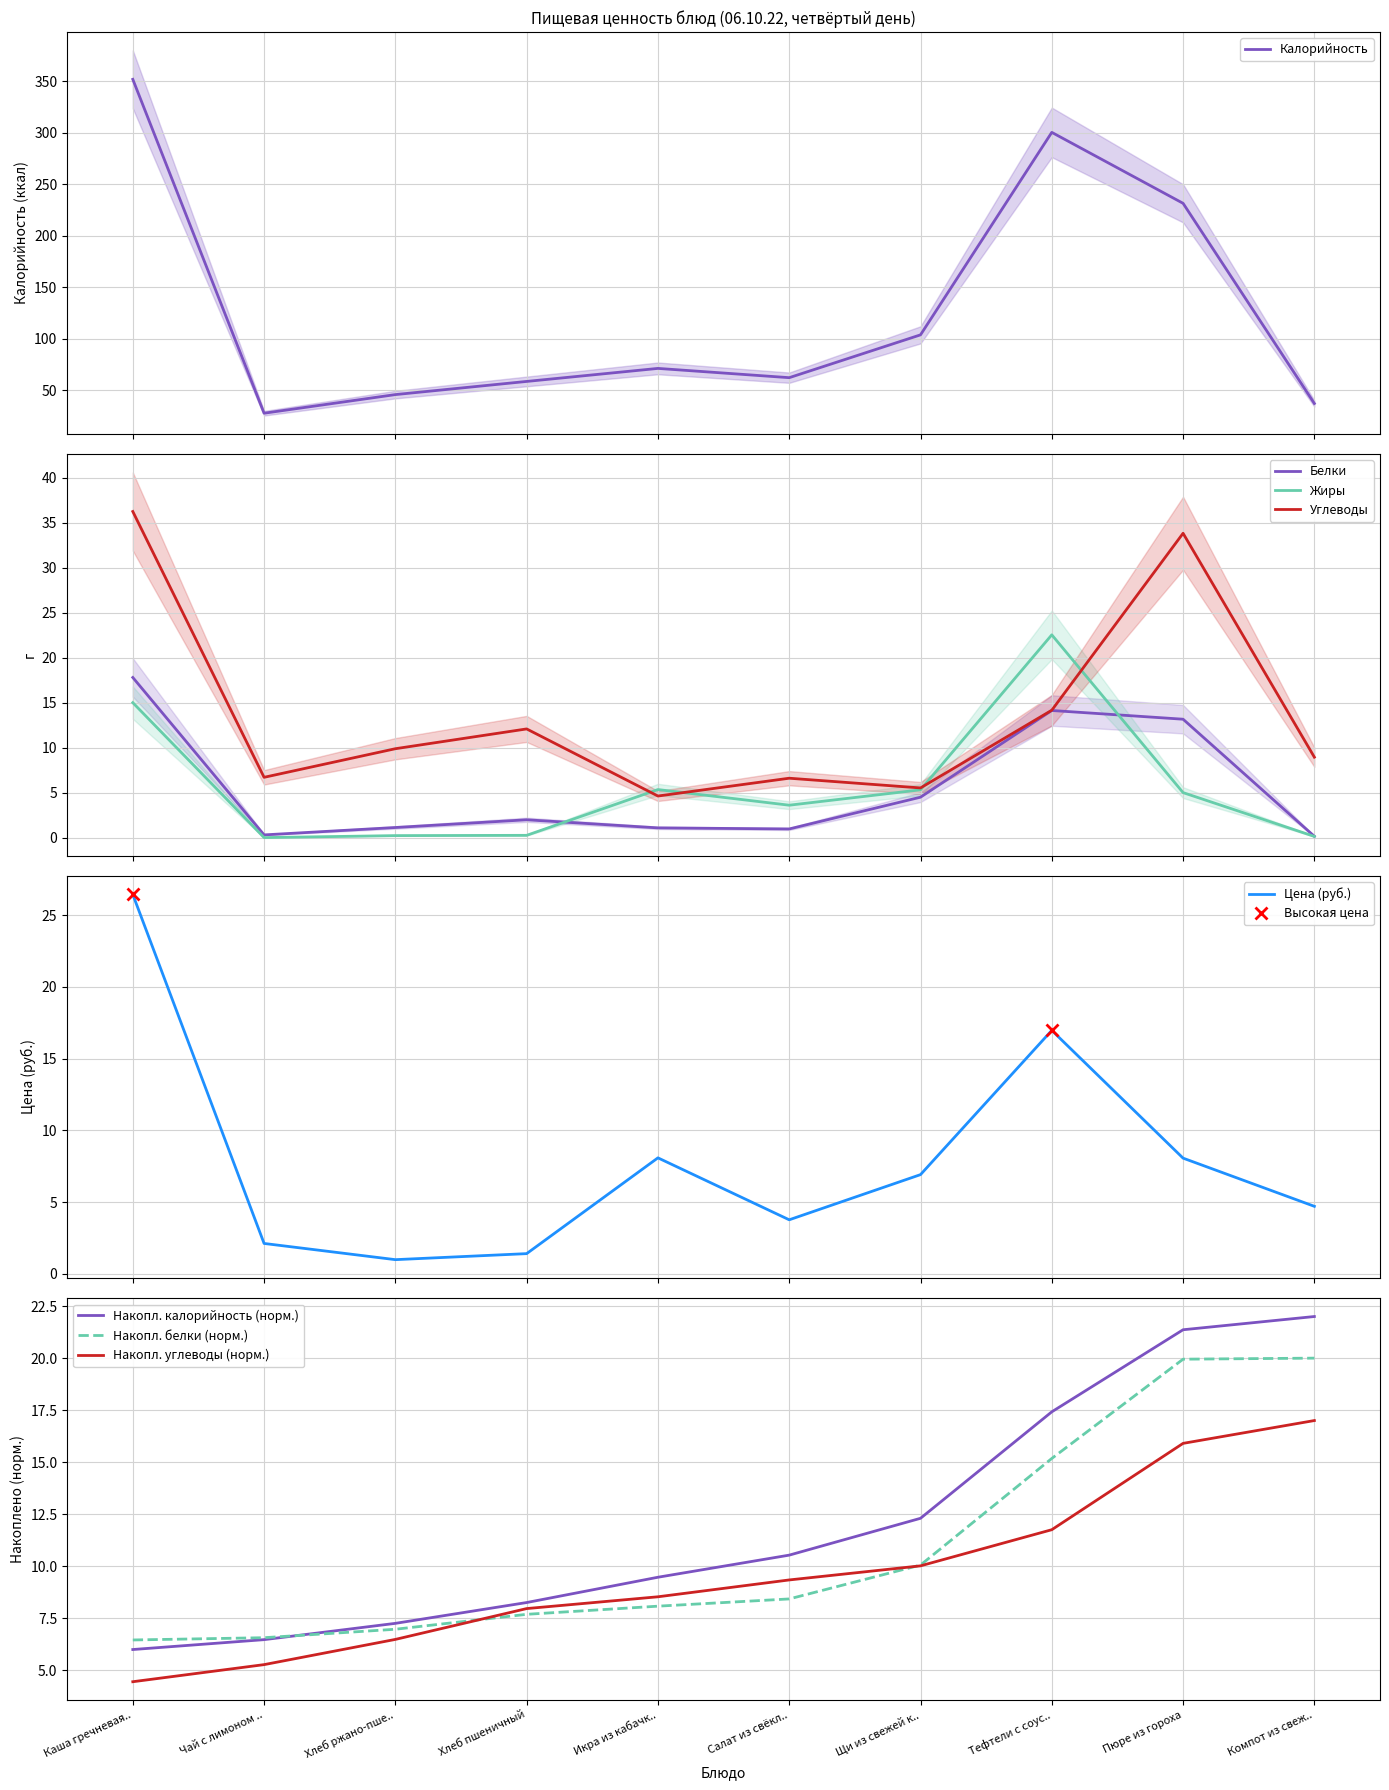

What is the minimum value for Углеводы?

4.6